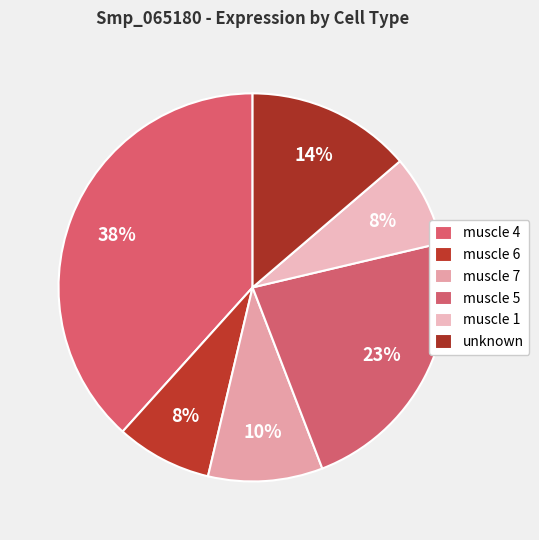

Rank the categories by value from highest to lowest.

muscle 4, muscle 5, unknown, muscle 7, muscle 6, muscle 1